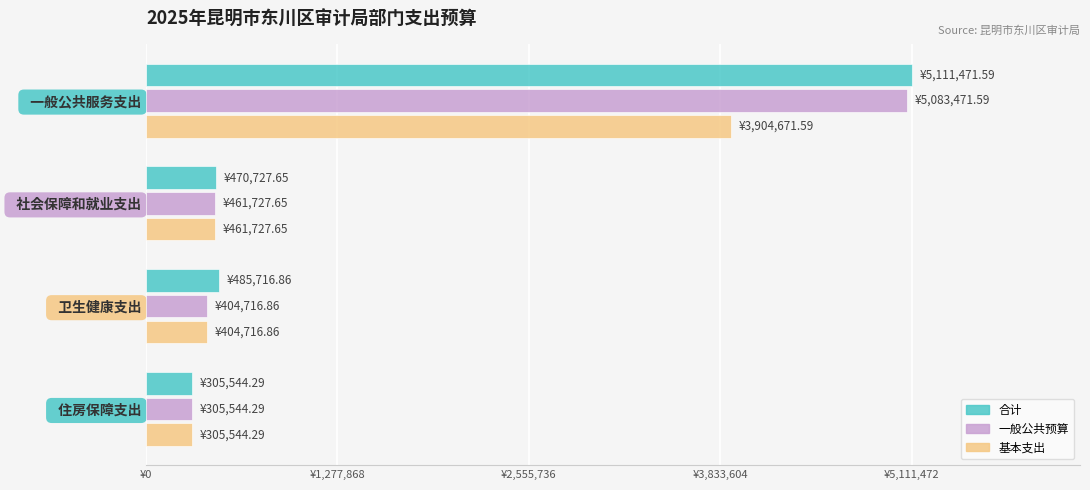

Reading left to right, extract all data points from this chart.

合计: 5111471.6	470727.7	485716.9	305544.3
一般公共预算: 5083471.6	461727.7	404716.9	305544.3
基本支出: 3904671.6	461727.7	404716.9	305544.3